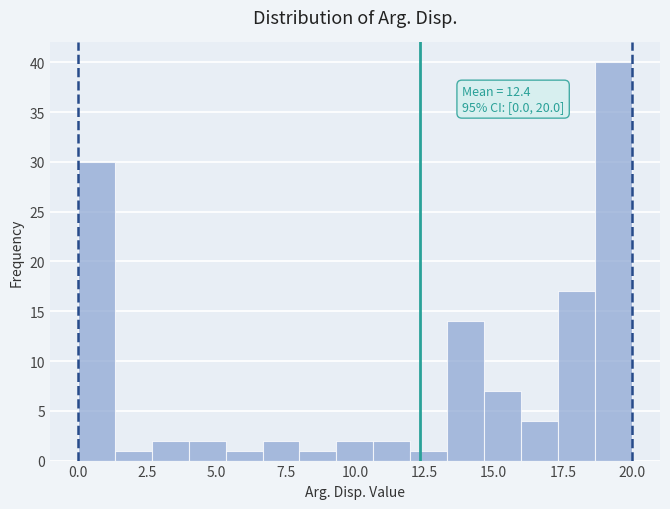

Read against the x-axis, roughly where is the centre of the tallest bar?

19.5